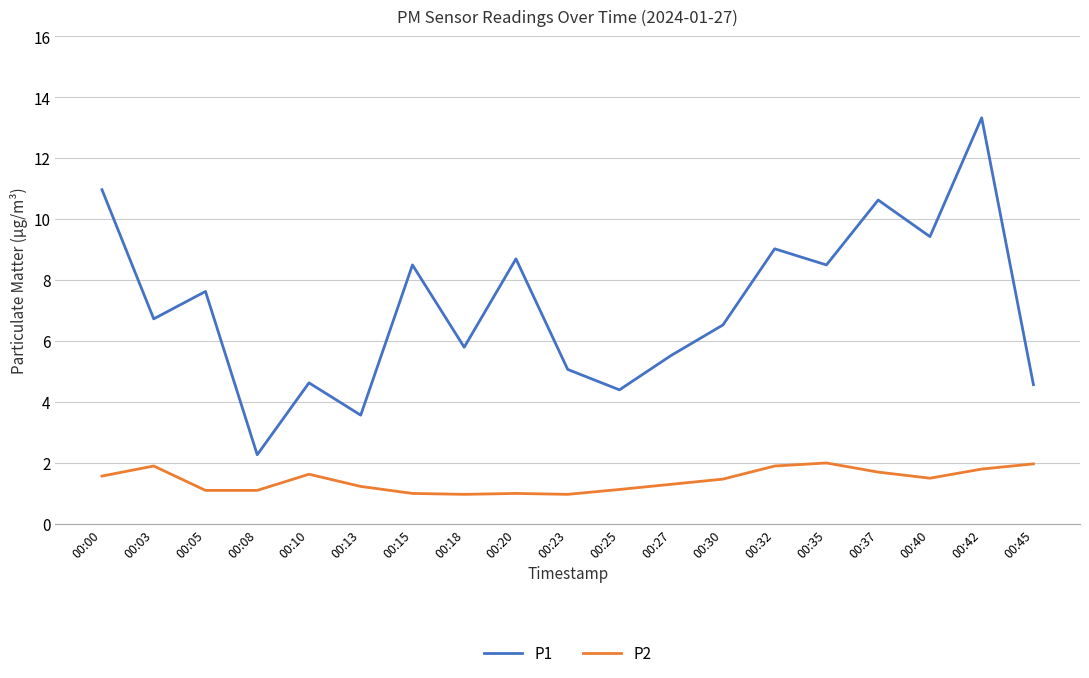

List the series in order of their peak value, highest first.

P1, P2